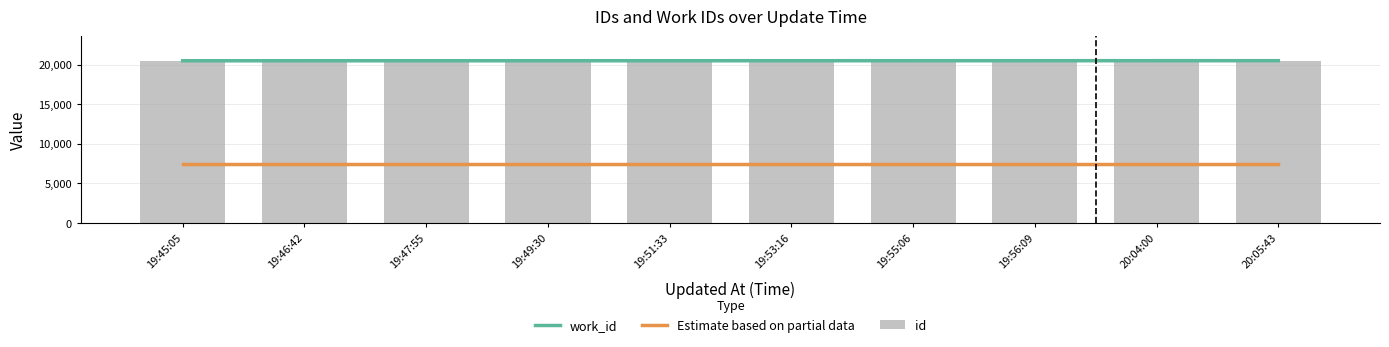

What is the greatest value displayed?

20495.0